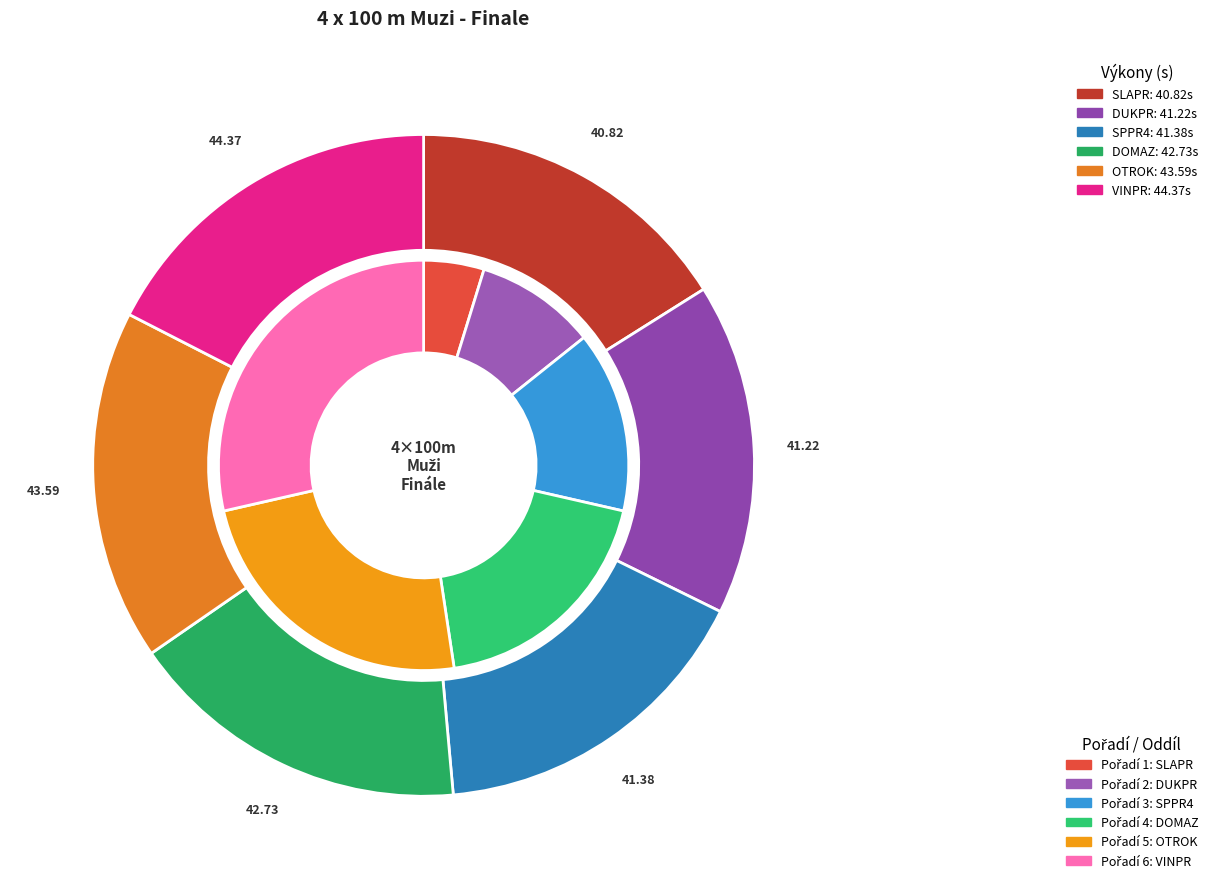

How much of the chart is everything except SLAPR?

83.9%